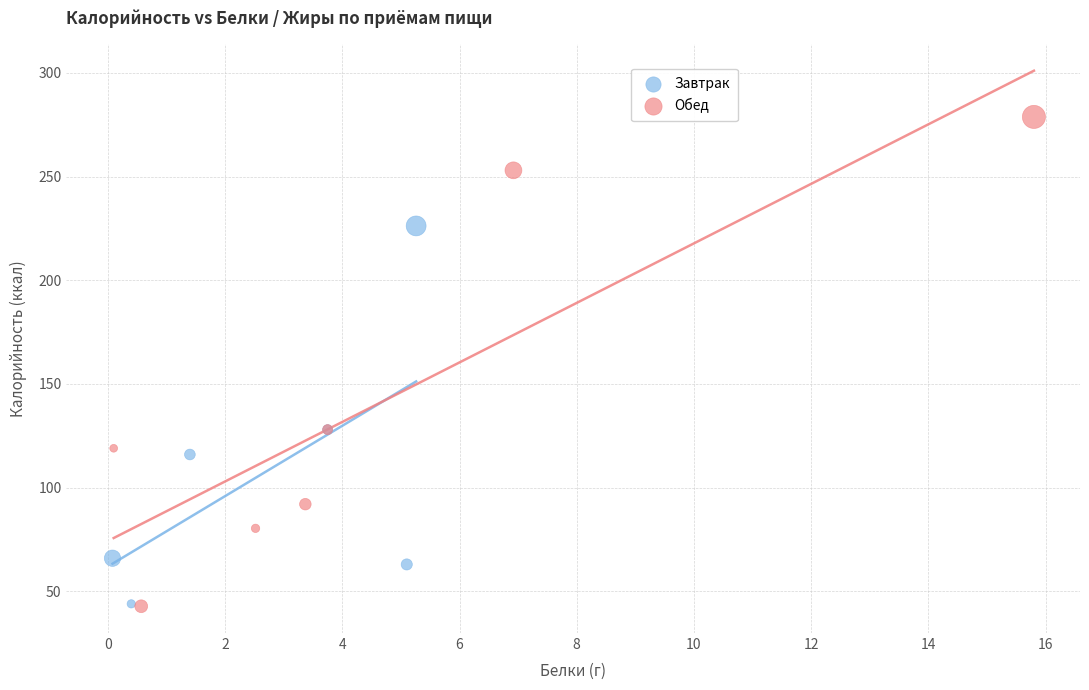

Which series has the widest spread of Y values?

Обед